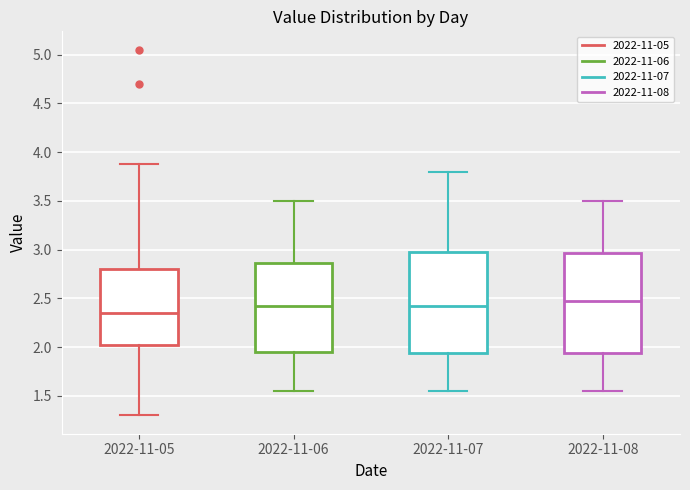

Which box has the lowest median line?

2022-11-05